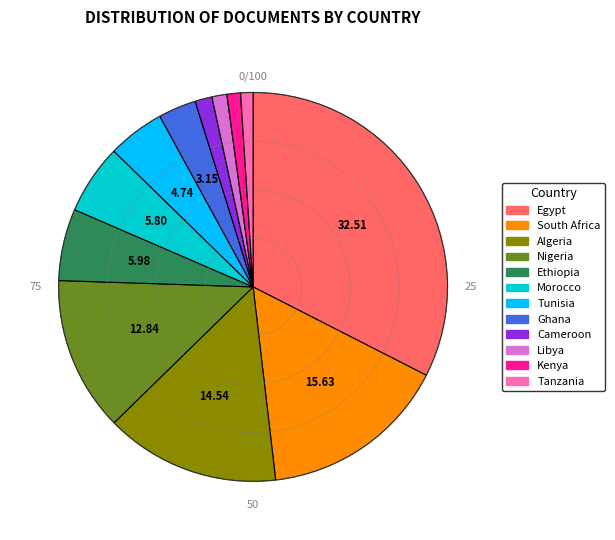

True or false: Kenya accounts for 11% of the total.

False